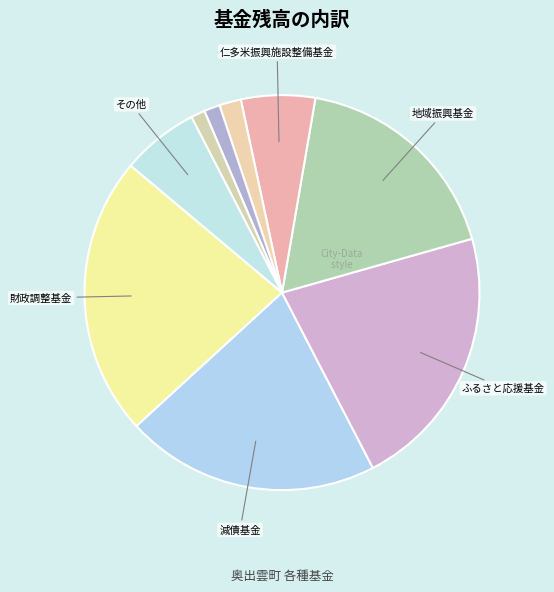

Rank the categories by value from highest to lowest.

財政調整基金, ふるさと応援基金, 減債基金, 地域振興基金, その他, 仁多米振興施設整備基金, 福祉基金, 過疎地域自立促進特別事業基金, 尾原ダム水源地域等整備減債基金